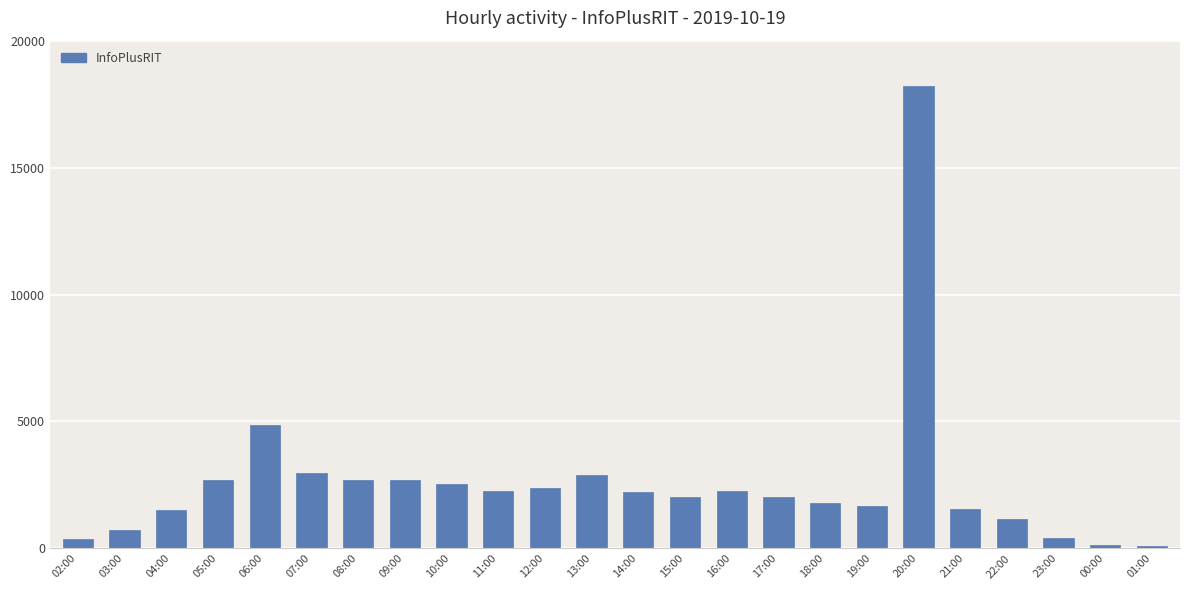

True or false: the data shows 1538 at 21:00.

True